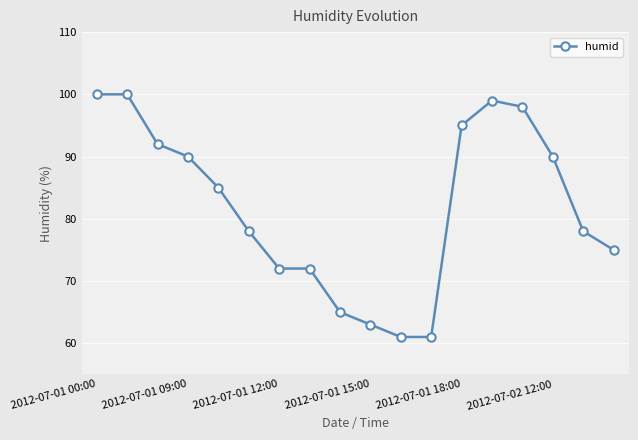

What is the value of the 7th point from the left?

72